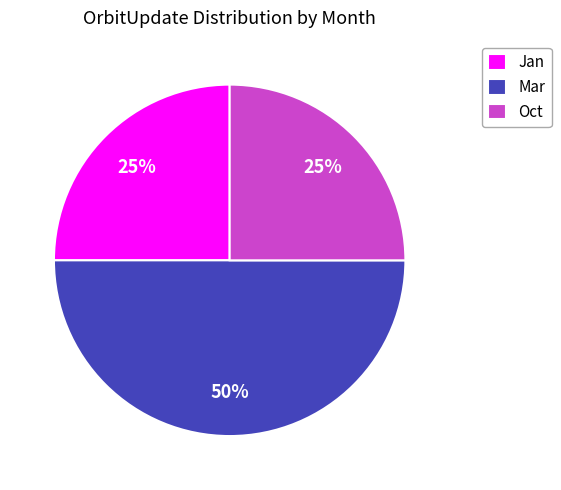

To the nearest percent, what is the average slice percentage?

33%